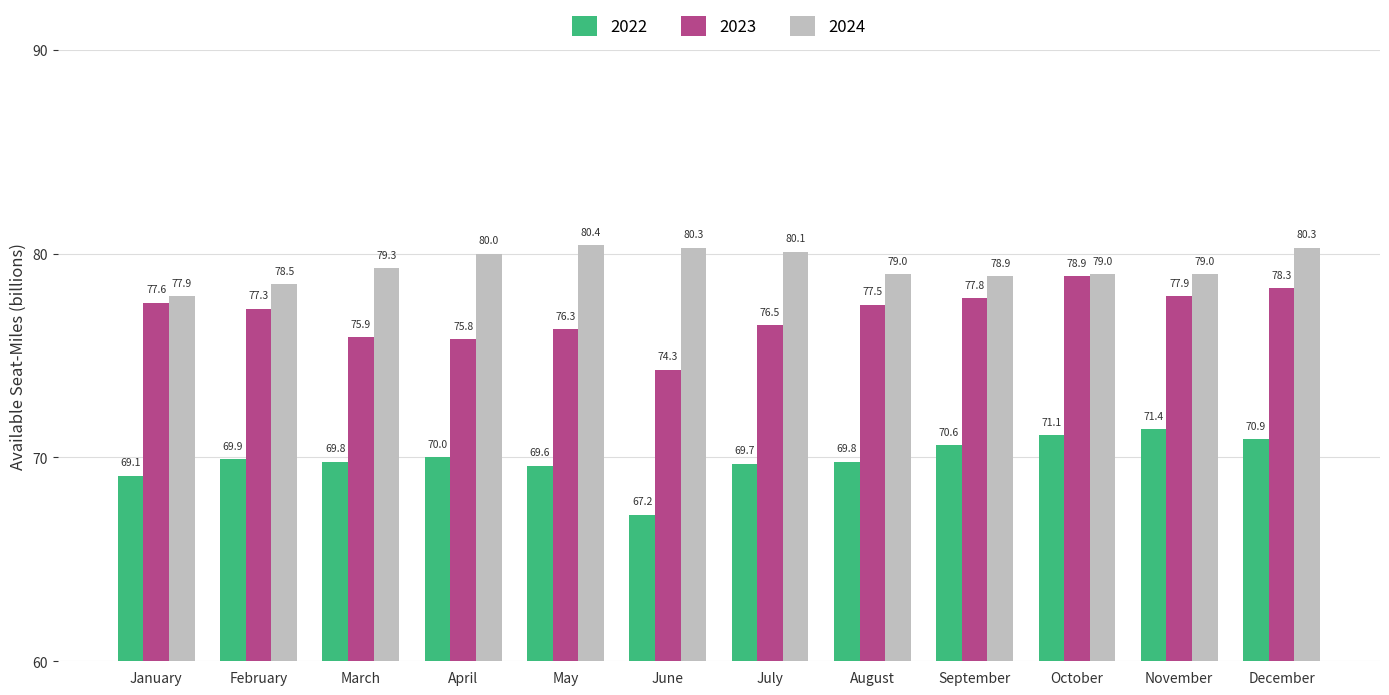

Reading right to left, extract all data points from this chart.

2022: December=70.9	November=71.4	October=71.1	September=70.6	August=69.8	July=69.7	June=67.2	May=69.6	April=70.0	March=69.8	February=69.9	January=69.1
2023: December=78.3	November=77.9	October=78.9	September=77.8	August=77.5	July=76.5	June=74.3	May=76.3	April=75.8	March=75.9	February=77.3	January=77.6
2024: December=80.3	November=79.0	October=79.0	September=78.9	August=79.0	July=80.1	June=80.3	May=80.4	April=80.0	March=79.3	February=78.5	January=77.9